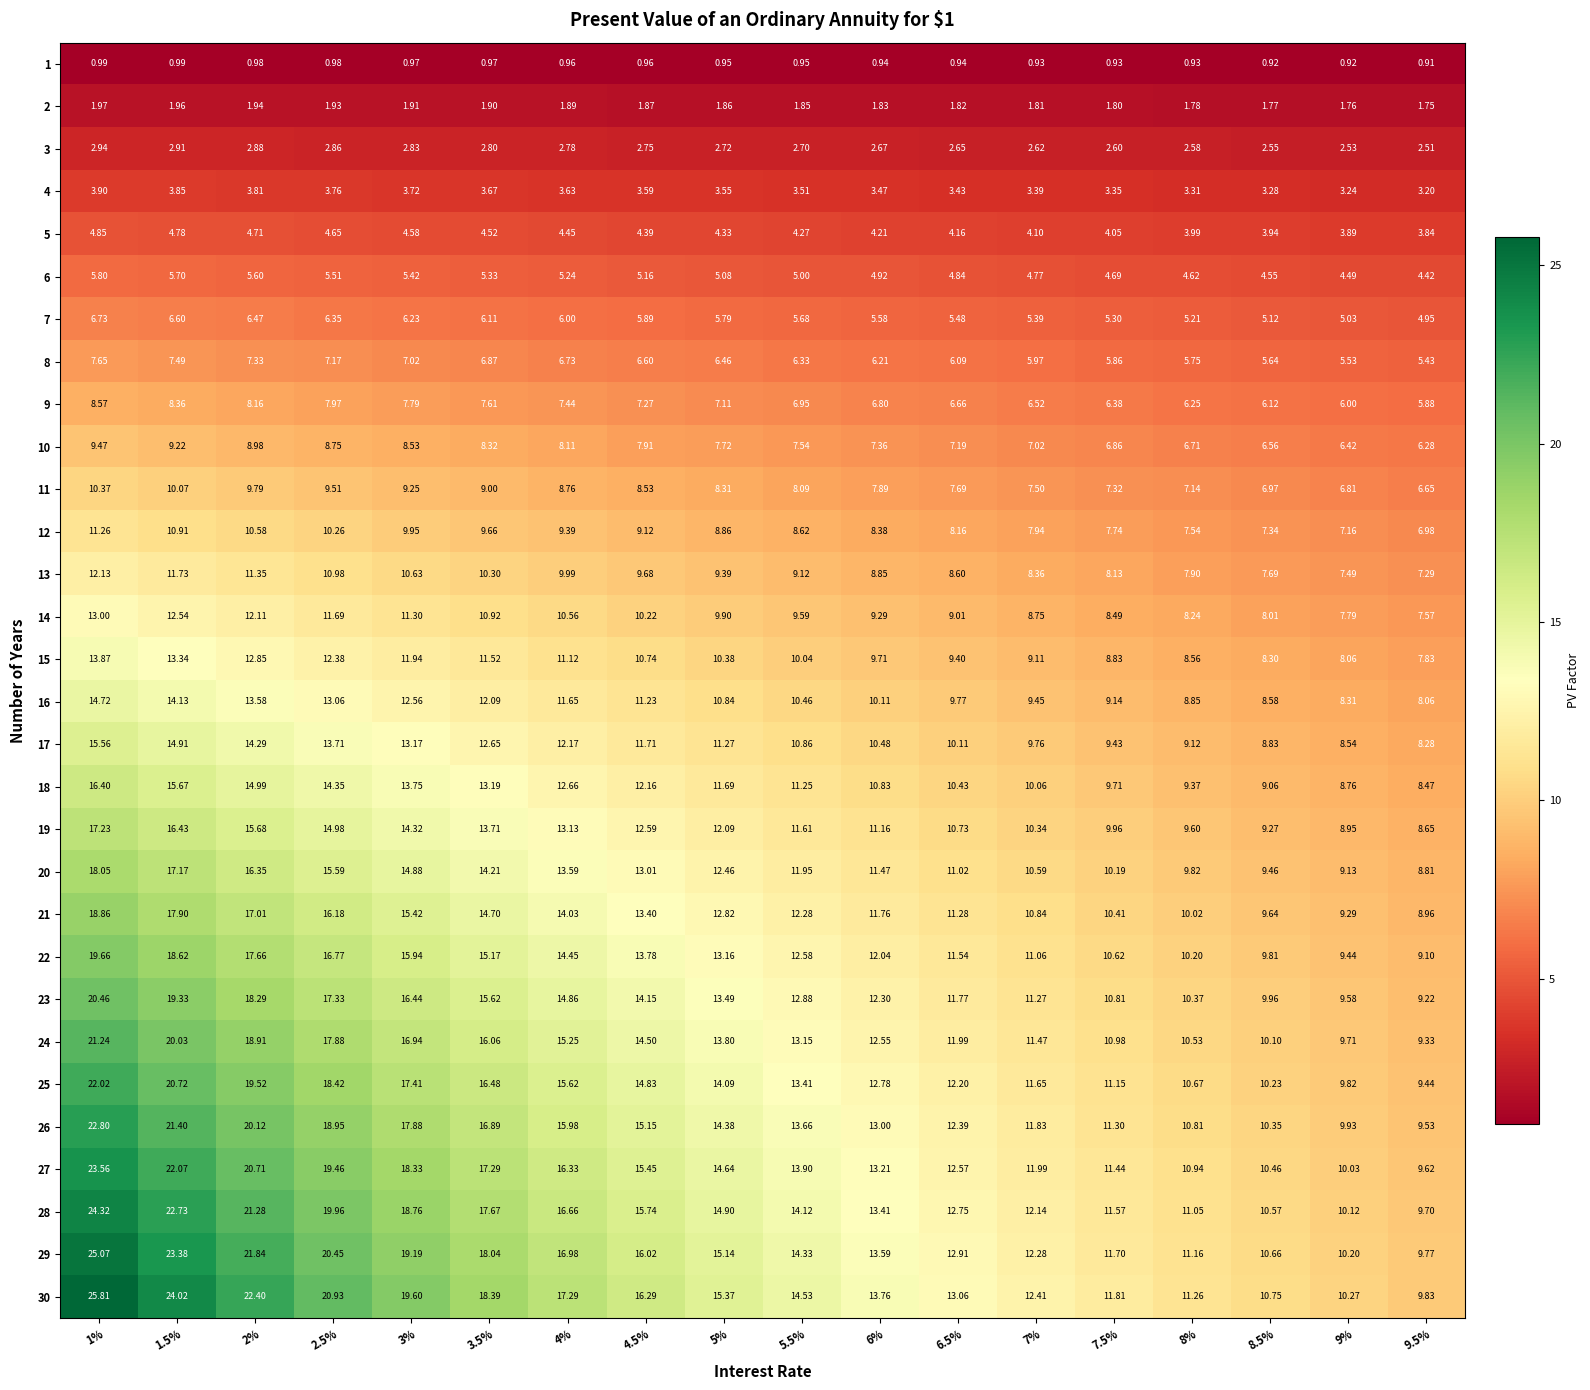

Is the value of 3 at 2% greater than the value of 14 at 3.5%?

No